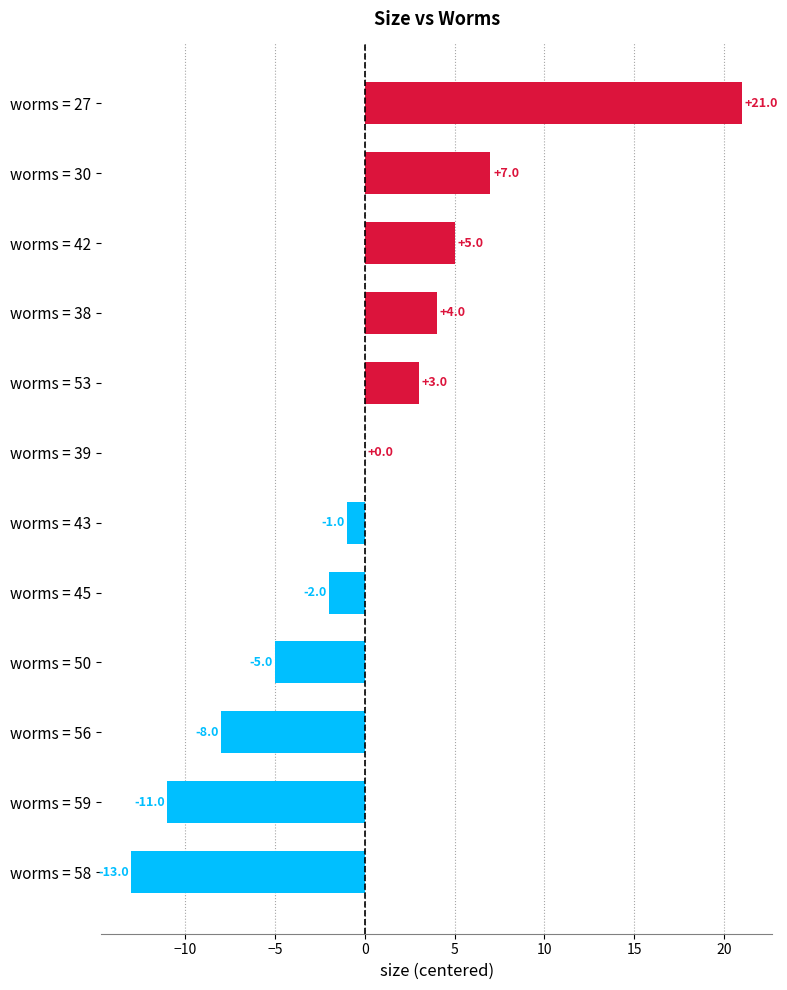

How many series are shown in this chart?

1